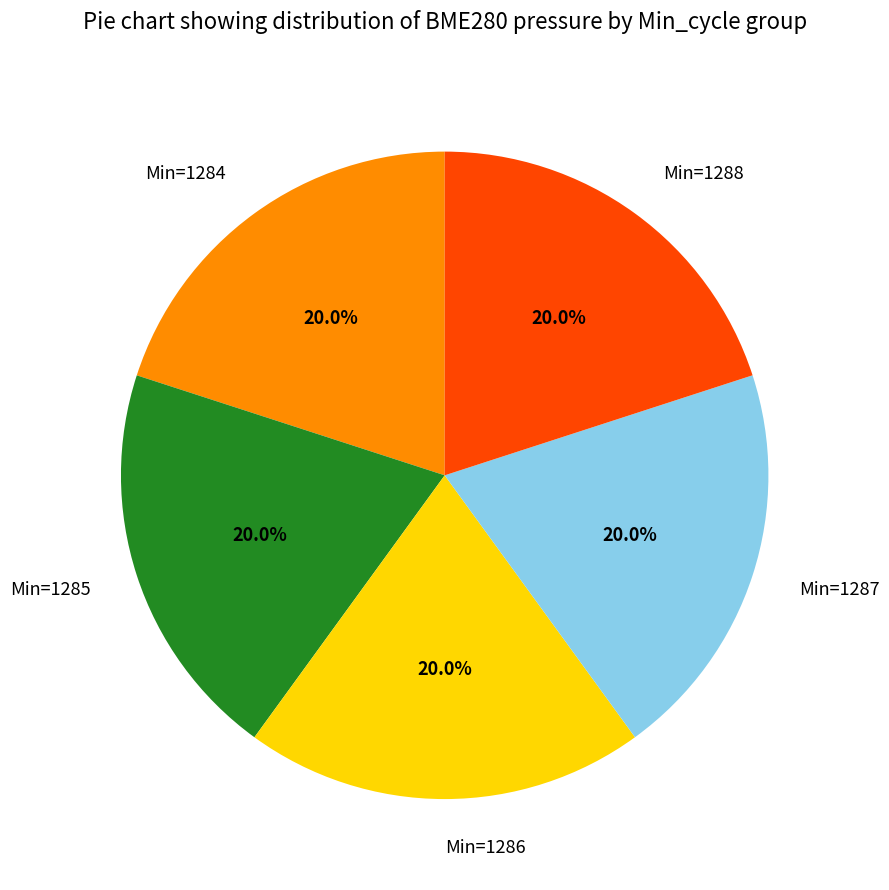

What portion of the pie excludes Min=1288?

80.0%